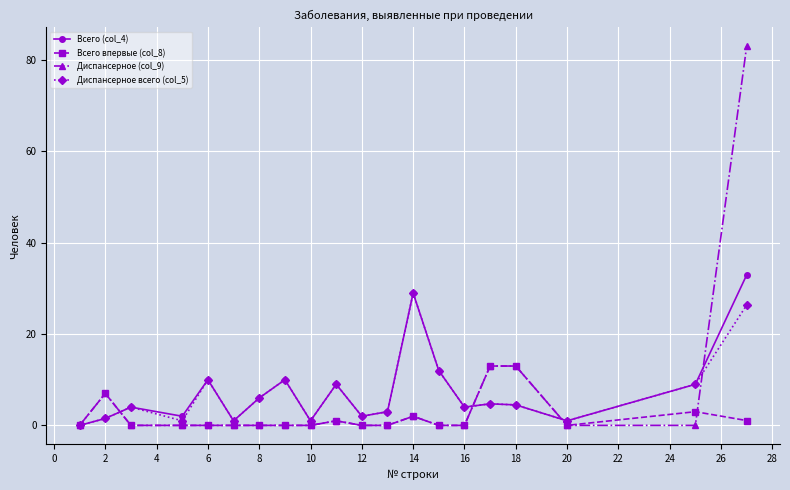

Which series has the widest spread of values?

Диспансерное (col_9)